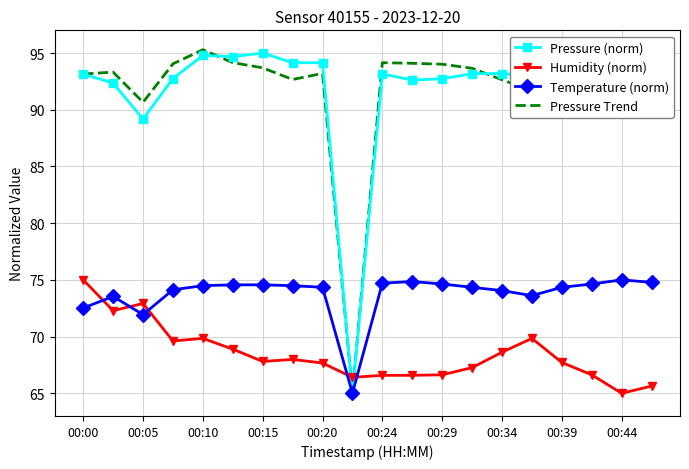

How many intersections are there between Temperature (norm) and Humidity (norm)?

5